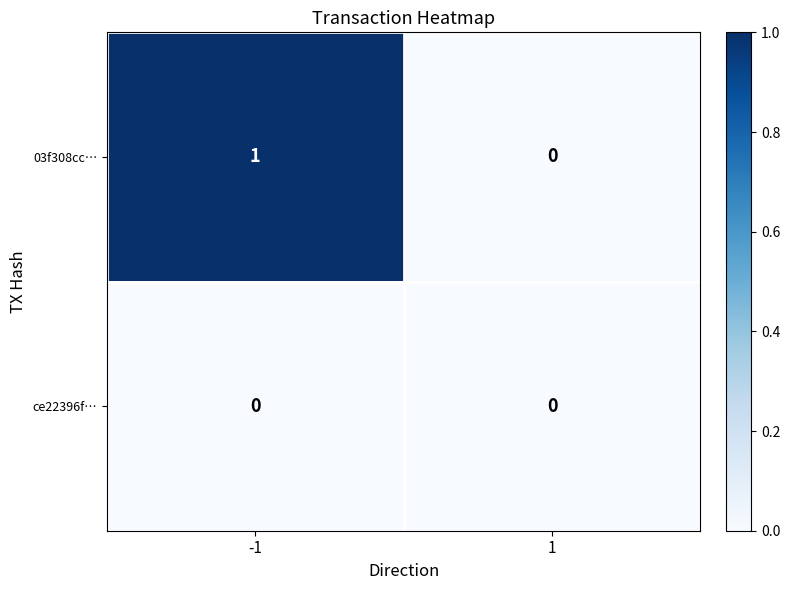

The value of 03f308cc… at 1 is 1. True or false?

False